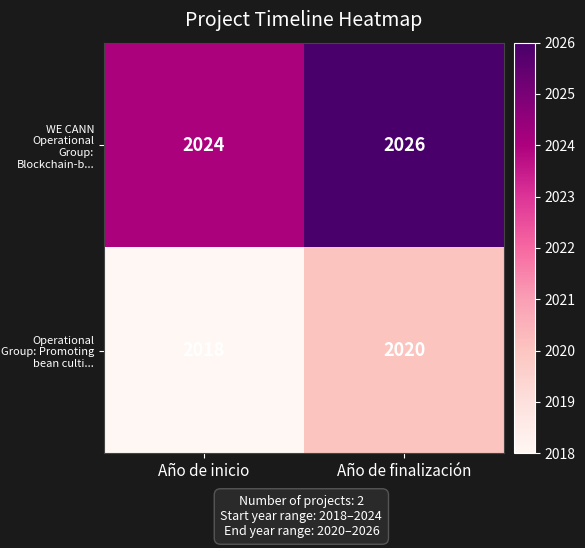

What is the difference between the highest and lowest values at Año de inicio?

6